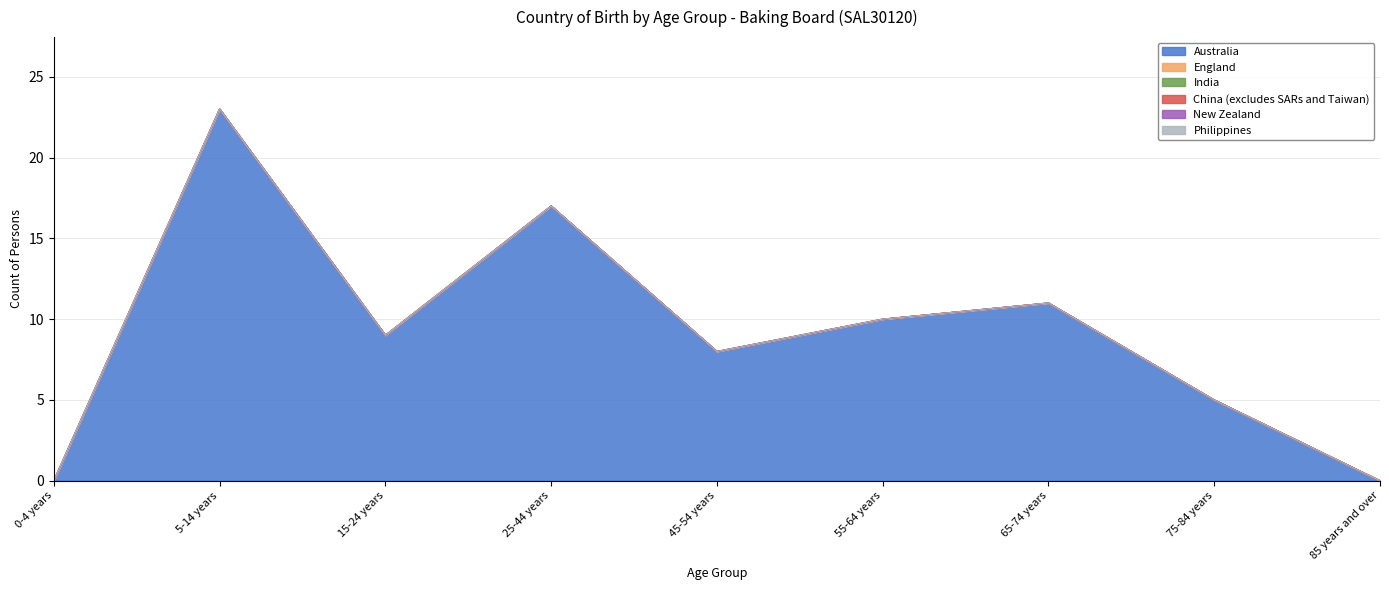

Reading left to right, list all the values displayed in this chart.

Australia: 0-4 years=0	5-14 years=23	15-24 years=9	25-44 years=17	45-54 years=8	55-64 years=10	65-74 years=11	75-84 years=5	85 years and over=0
England: 0-4 years=0	5-14 years=0	15-24 years=0	25-44 years=0	45-54 years=0	55-64 years=0	65-74 years=0	75-84 years=0	85 years and over=0
India: 0-4 years=0	5-14 years=0	15-24 years=0	25-44 years=0	45-54 years=0	55-64 years=0	65-74 years=0	75-84 years=0	85 years and over=0
China (excludes SARs and Taiwan): 0-4 years=0	5-14 years=0	15-24 years=0	25-44 years=0	45-54 years=0	55-64 years=0	65-74 years=0	75-84 years=0	85 years and over=0
New Zealand: 0-4 years=0	5-14 years=0	15-24 years=0	25-44 years=0	45-54 years=0	55-64 years=0	65-74 years=0	75-84 years=0	85 years and over=0
Philippines: 0-4 years=0	5-14 years=0	15-24 years=0	25-44 years=0	45-54 years=0	55-64 years=0	65-74 years=0	75-84 years=0	85 years and over=0